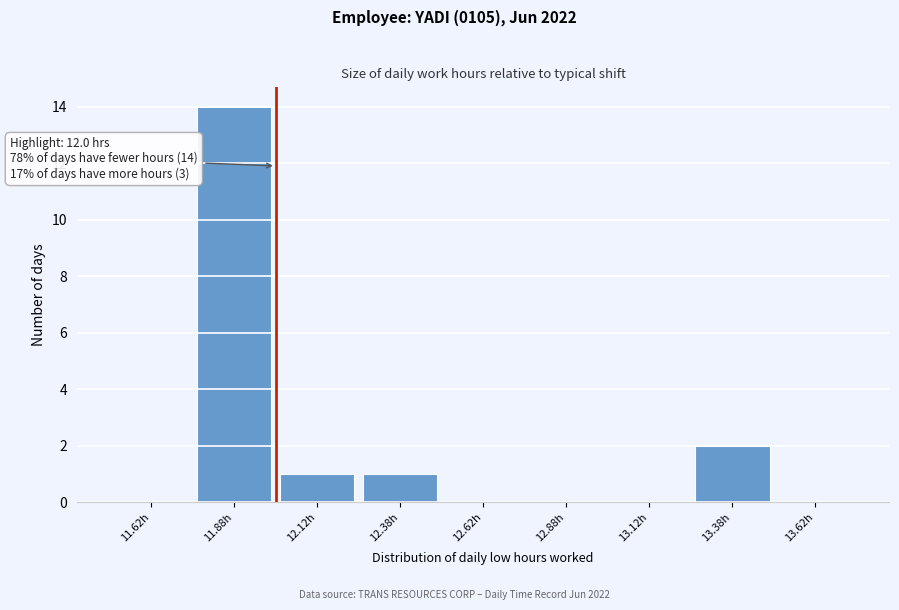

Over which range of the x-axis is the bar tallest?

11.75 to 12.00